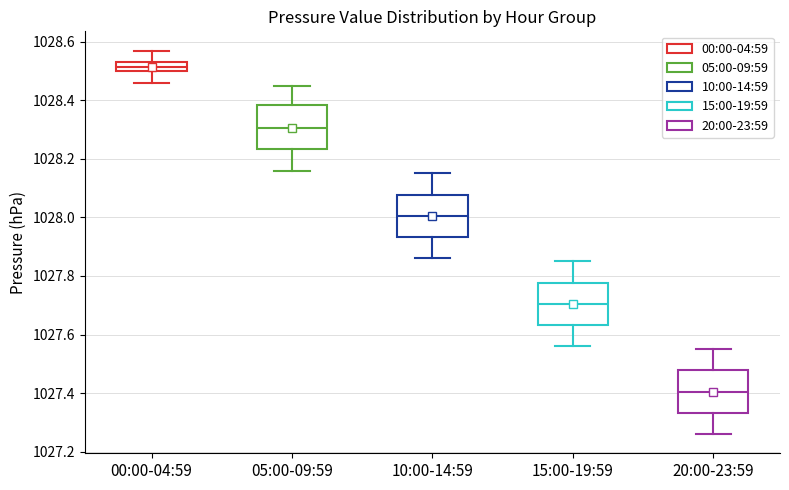

Where does the upper whisker of the box for 05:00-09:59 end on the y-axis? The values are not printed on the chart, so give them approximately, as read against the axis.

1028.46